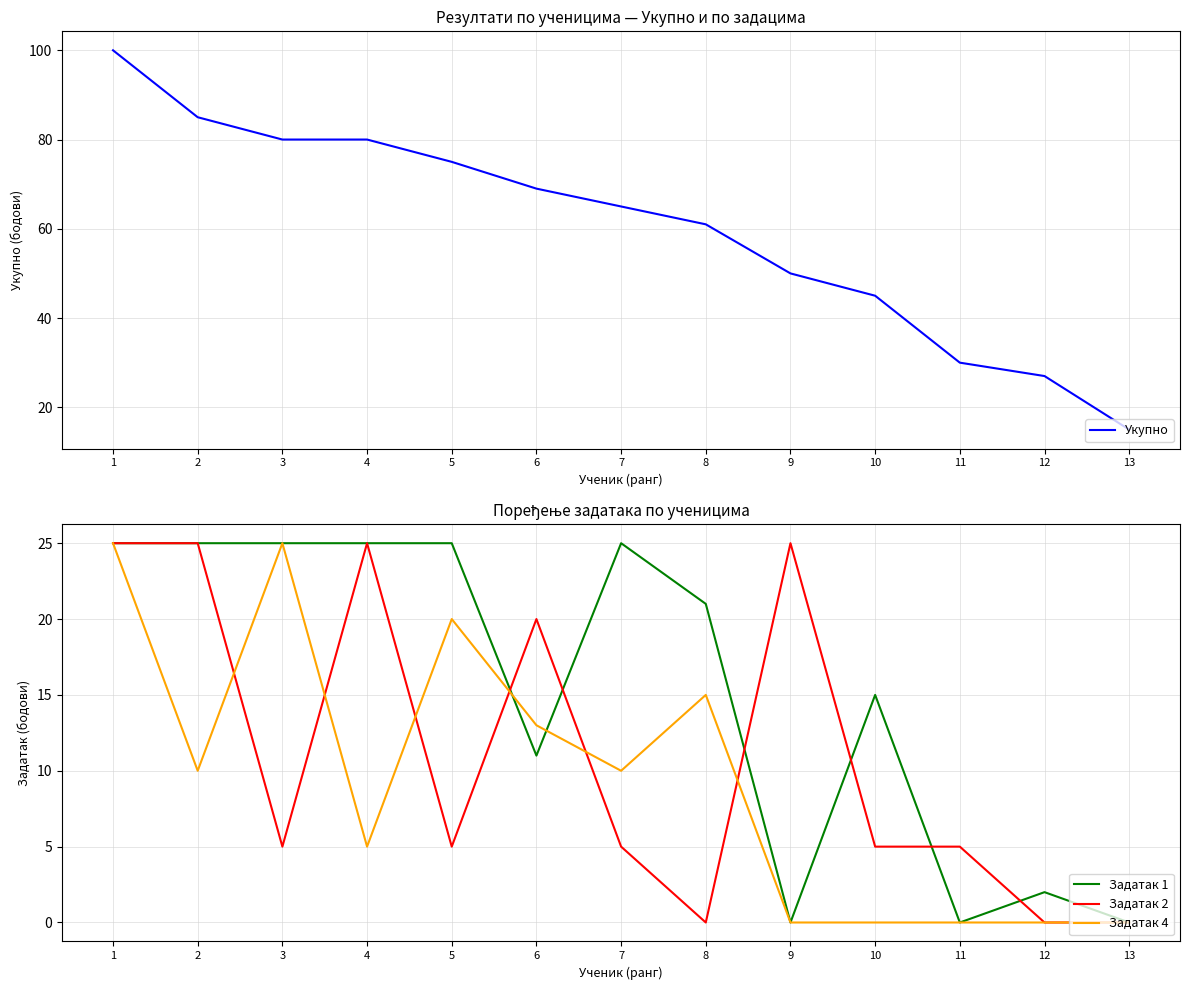

Which series changed the most between 7 and 13?

Укупно